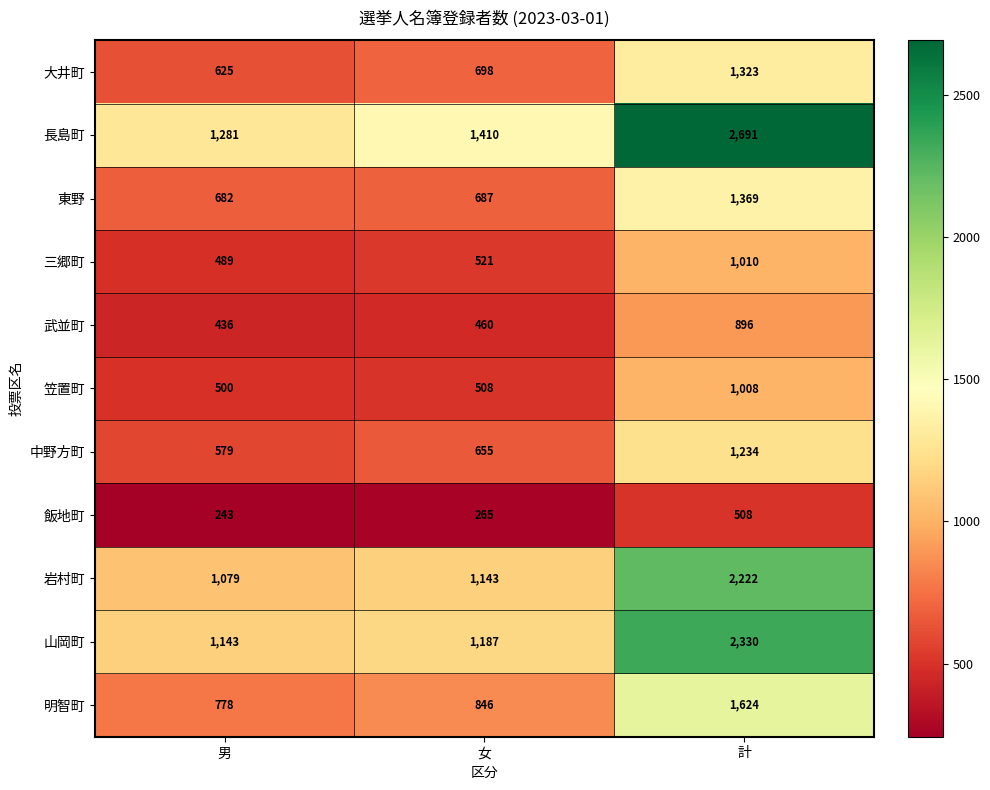

What is the sum of all 中野方町 values?

2468